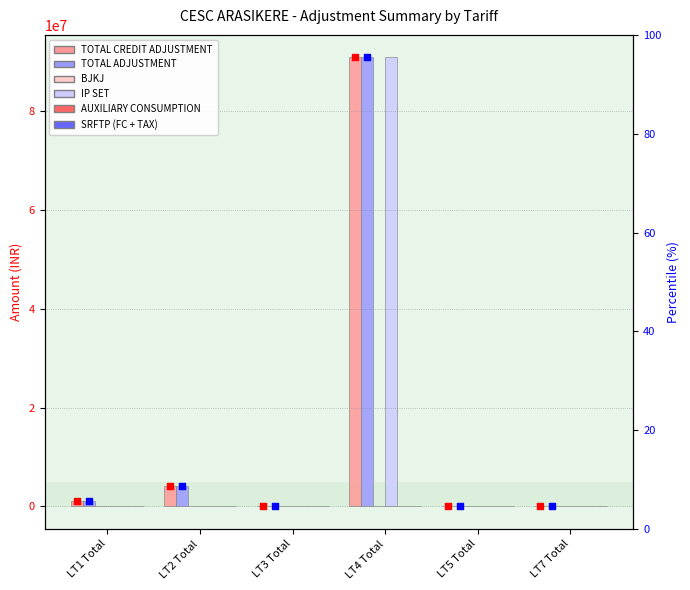

Which series contains the lowest Y value?

TOTAL CREDIT ADJUSTMENT